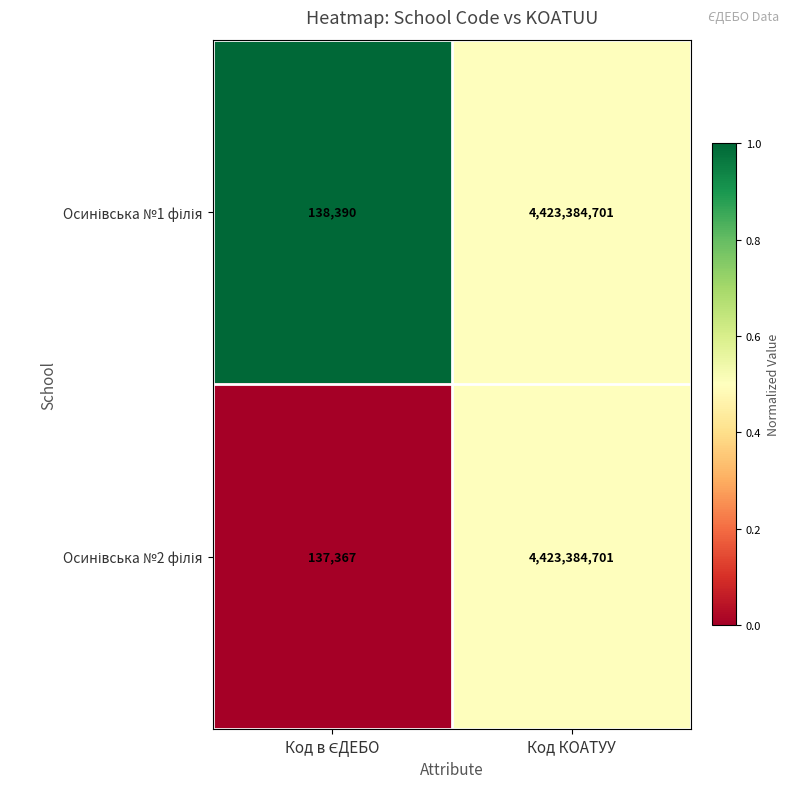

What is the total value across all series at Код КОАТУУ?

8846769402